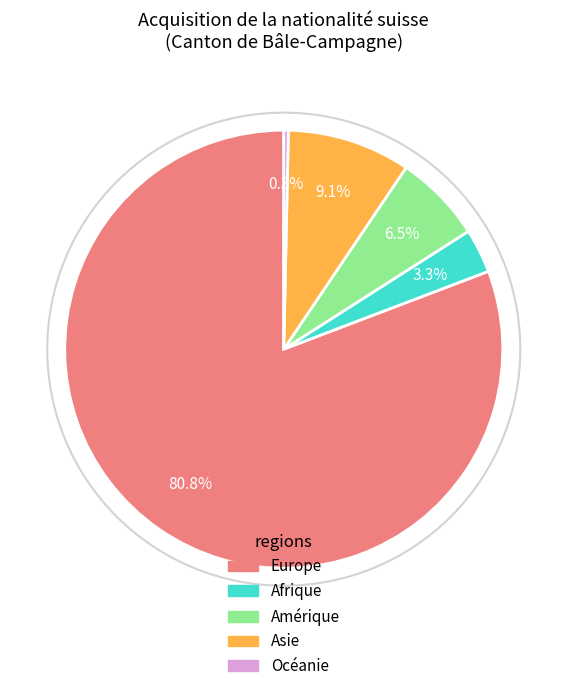

What portion of the pie excludes Europe?

19.2%